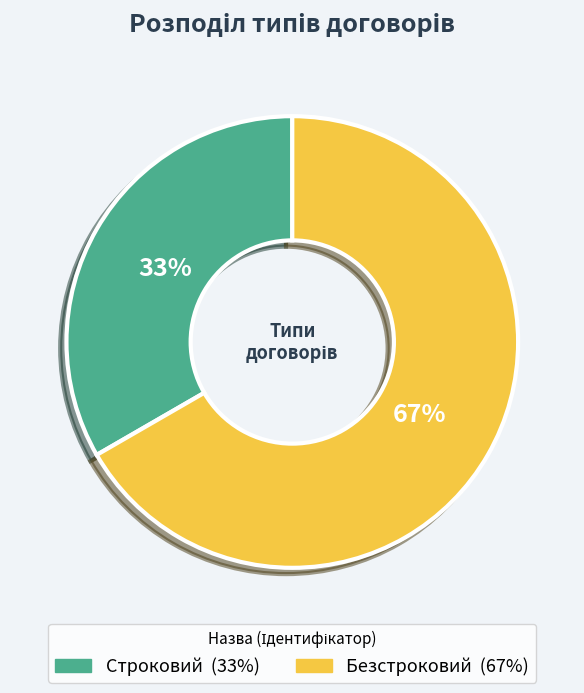

Rank the categories by value from highest to lowest.

Безстроковий, Строковий